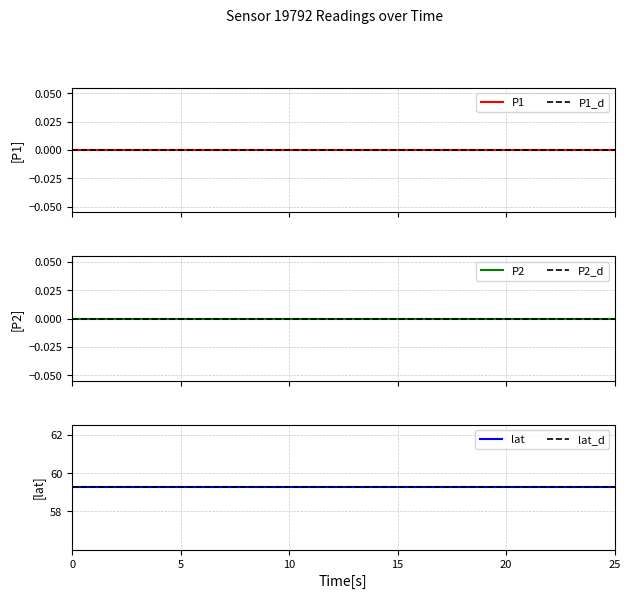

What is the difference between the highest and lowest values at 0?

59.3